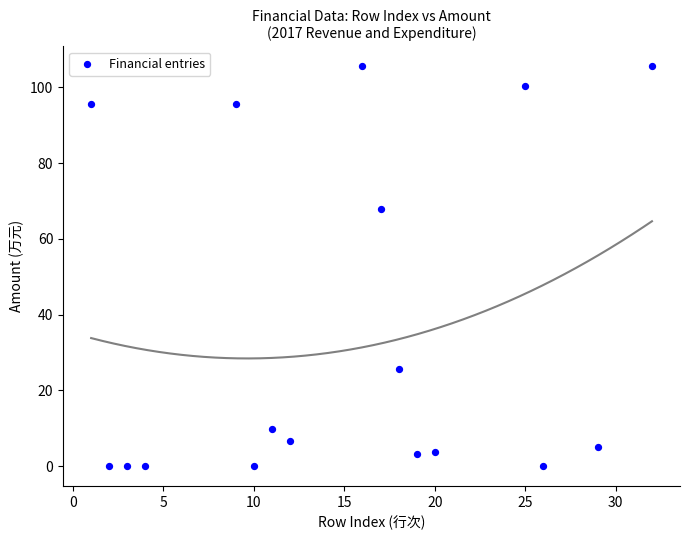

What Y value in the scatter plot is closest to 52?

68.0